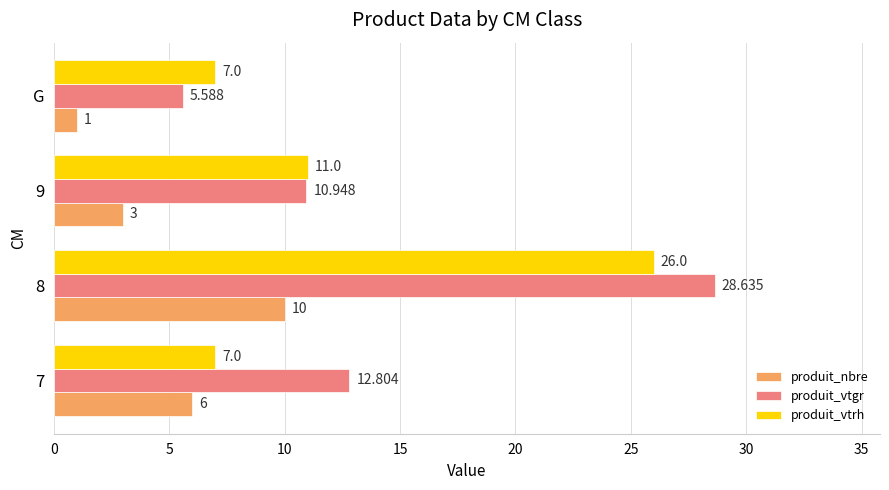

Which series has the largest total across all categories?

produit_vtgr